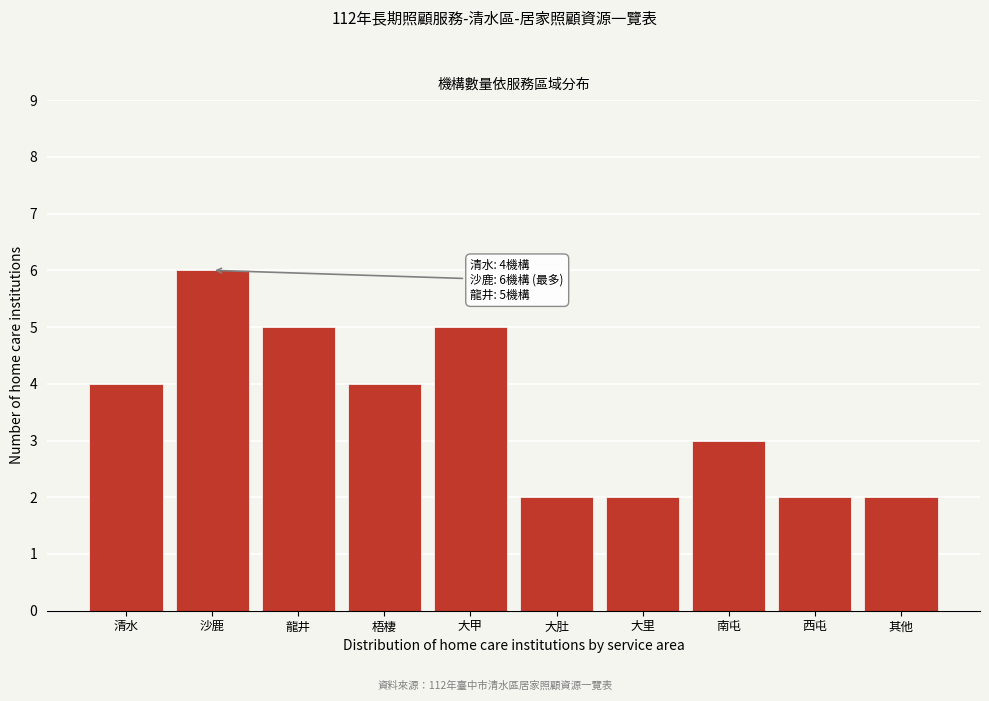

Reading left to right, extract all data points from this chart.

清水=4	沙鹿=6	龍井=5	梧棲=4	大甲=5	大肚=2	大里=2	南屯=3	西屯=2	其他=2